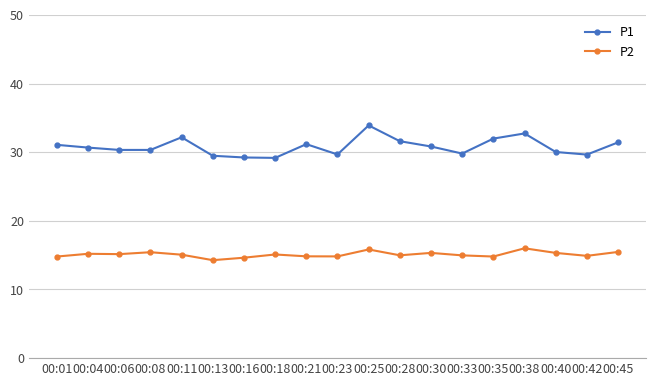

What is the maximum value for P1?

33.9